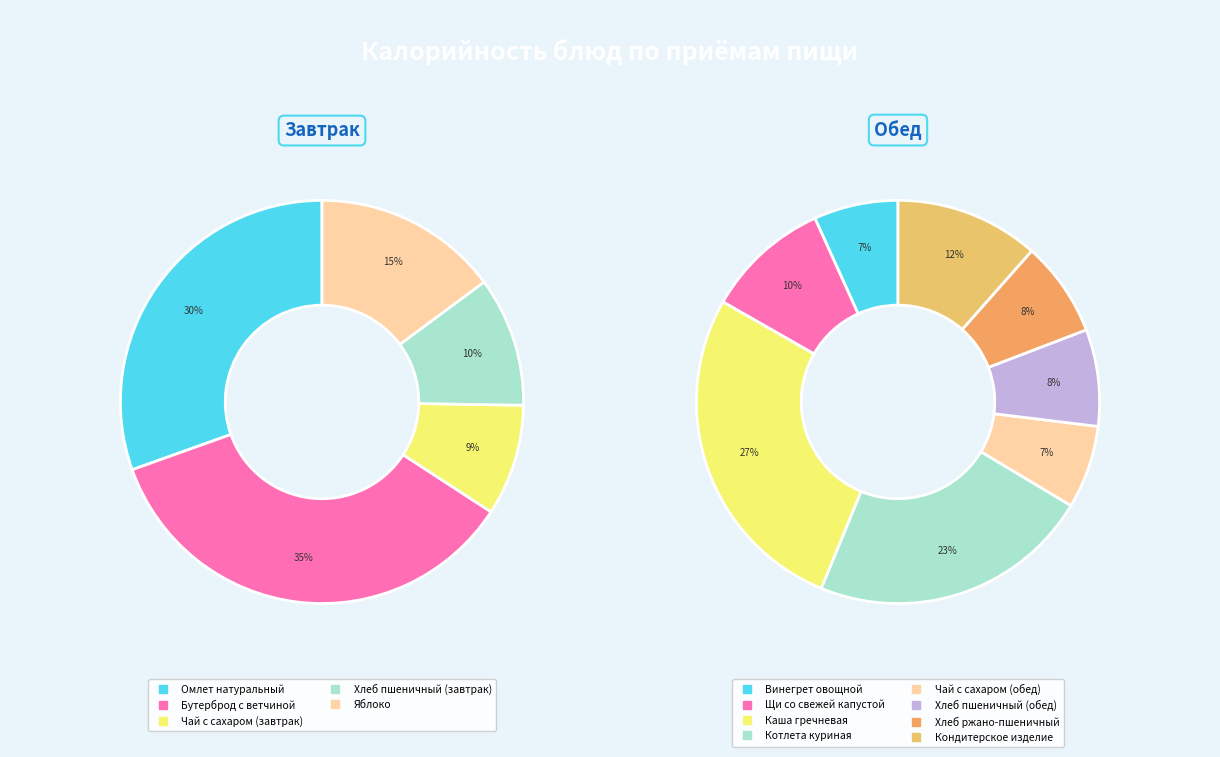

Count the number of slices in the pie.

5